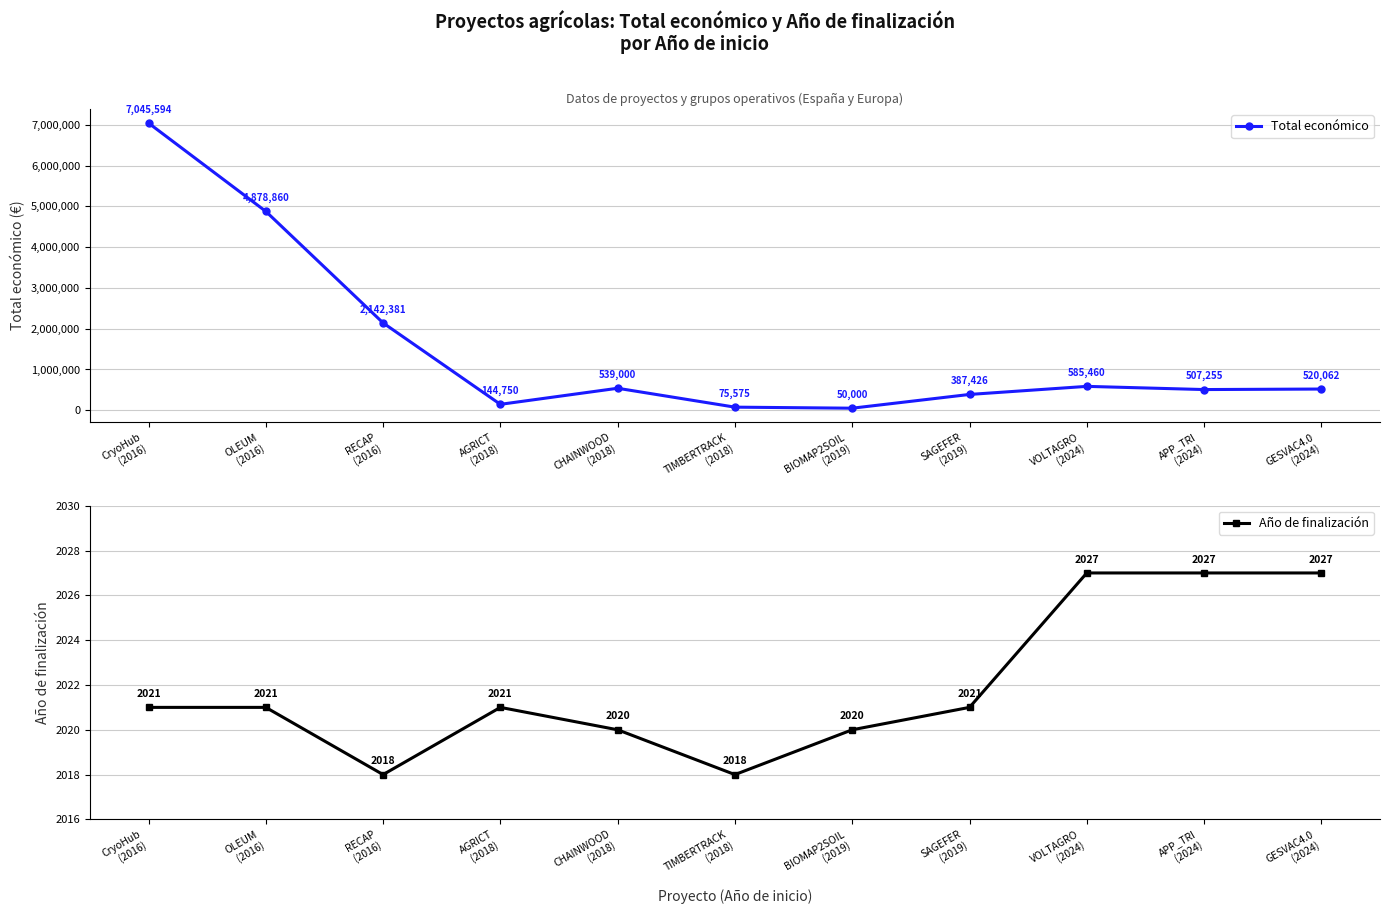

What is the average value of the Total económico series?

1534215